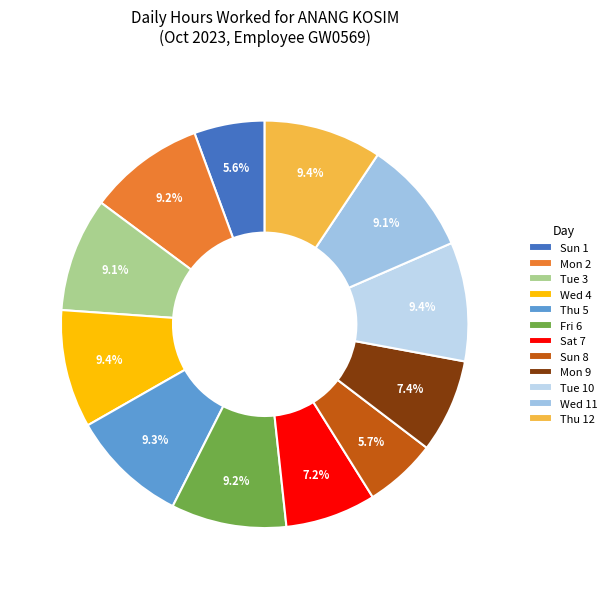

How many slices are in this pie chart?

12